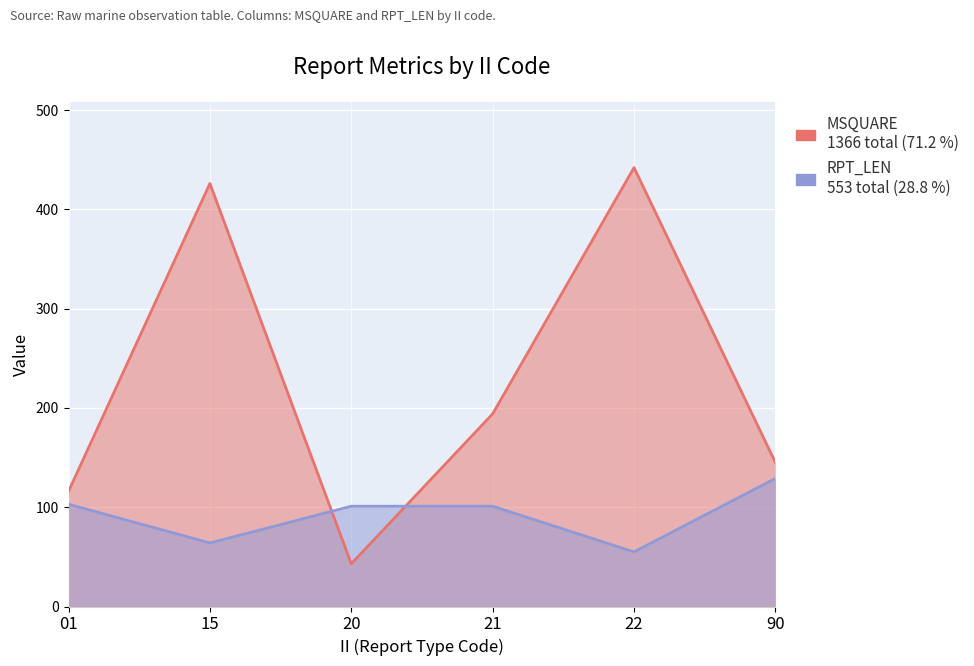

List the series in order of their overall mean, highest first.

MSQUARE, RPT_LEN